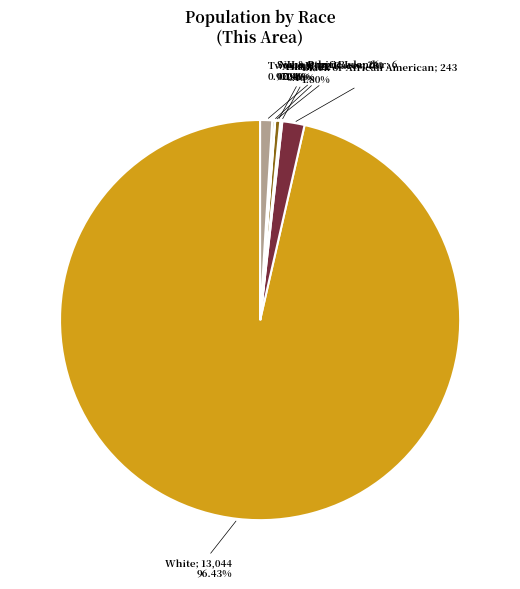

Count the number of slices in the pie.

7